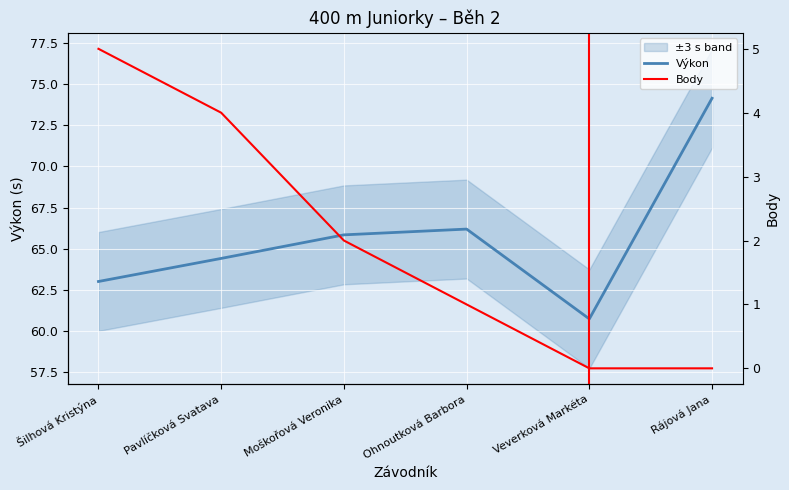

What is the sum of the Body values at Veverková Markéta and Ohnoutková Barbora?

1.0